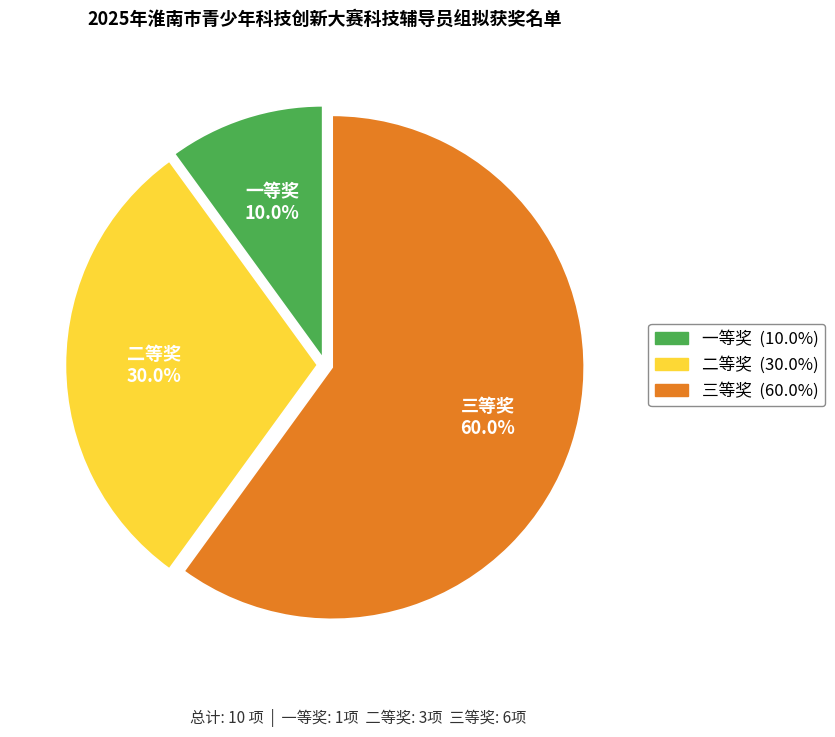

What portion of the pie excludes 三等奖?

40.0%